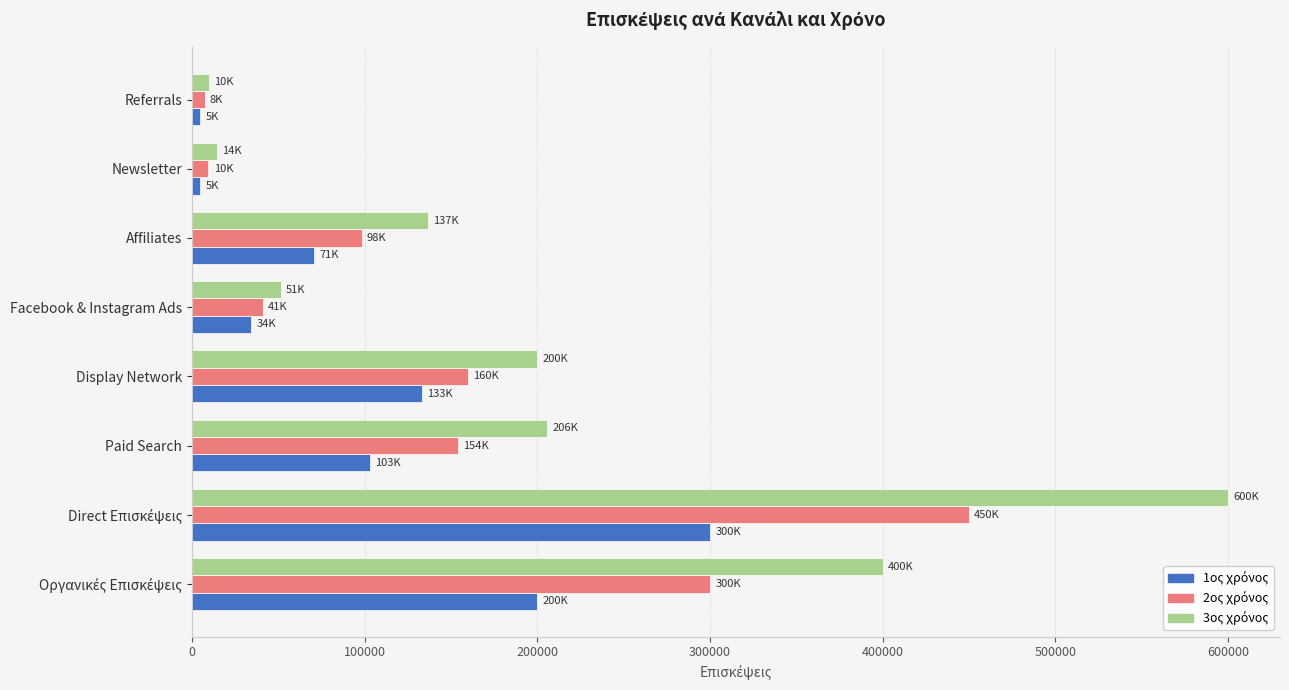

Count the number of data series in this chart.

3